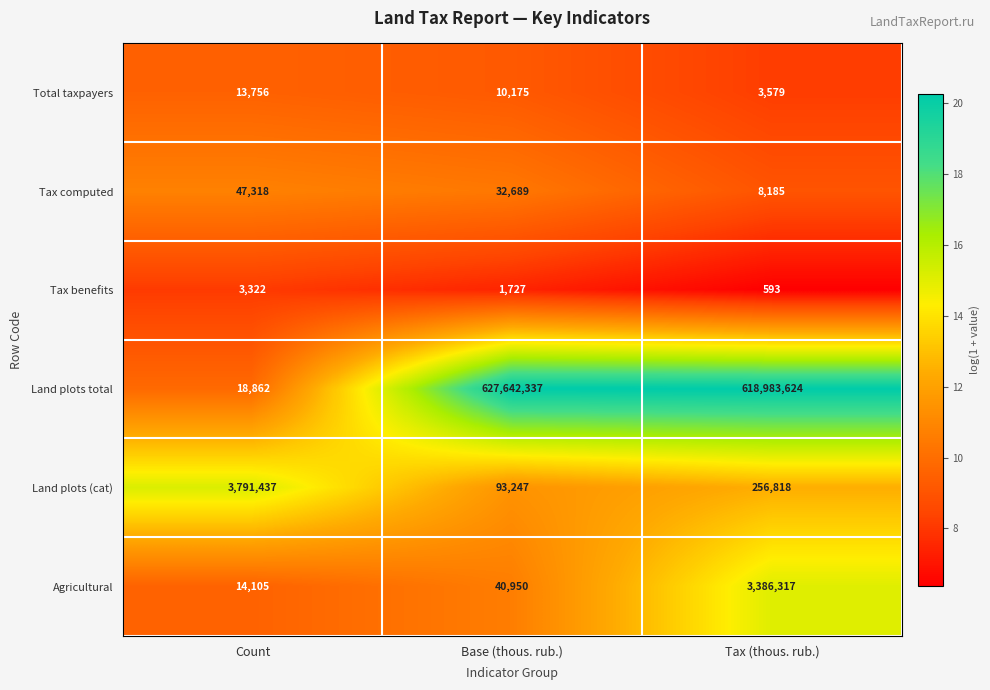

What is the average value of the Agricultural series?

1147124